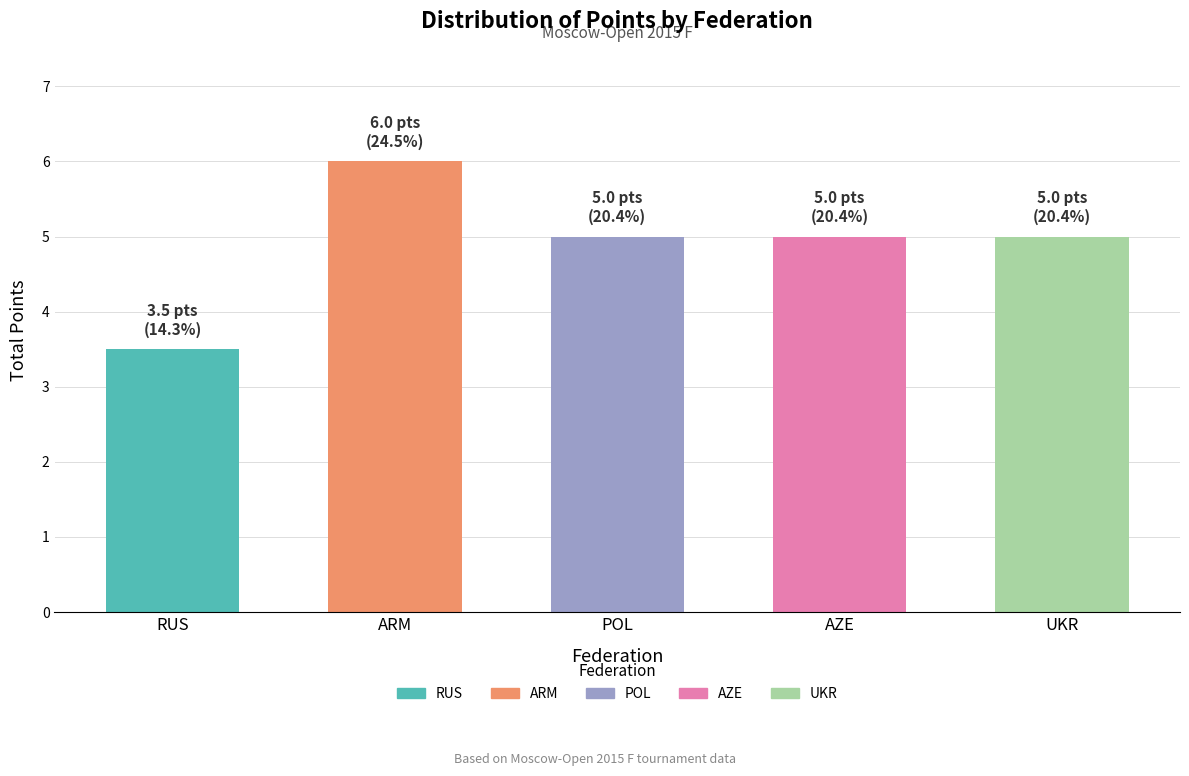

What is the label of the 2nd bar from the left?

ARM